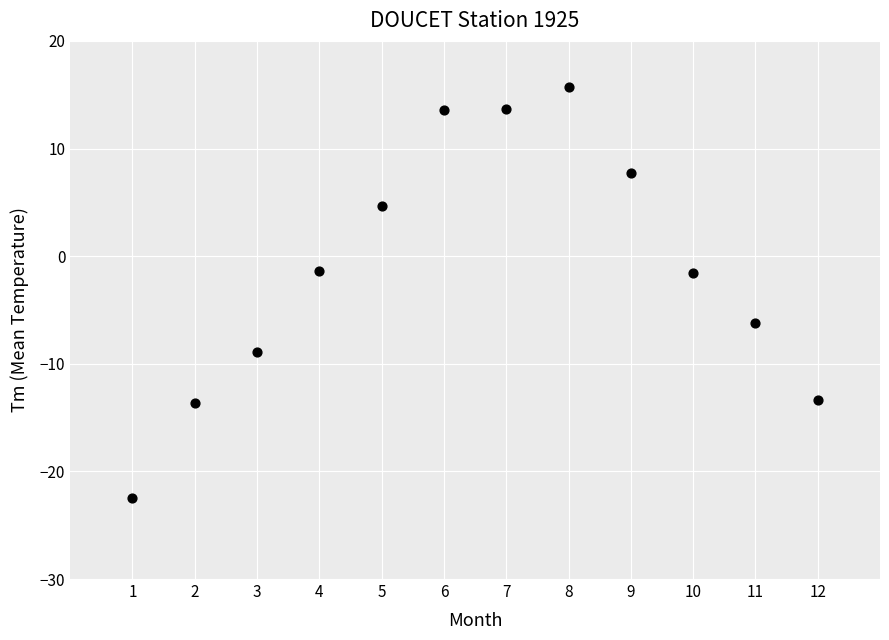

What is the range of Y values (max minus min)?

38.2